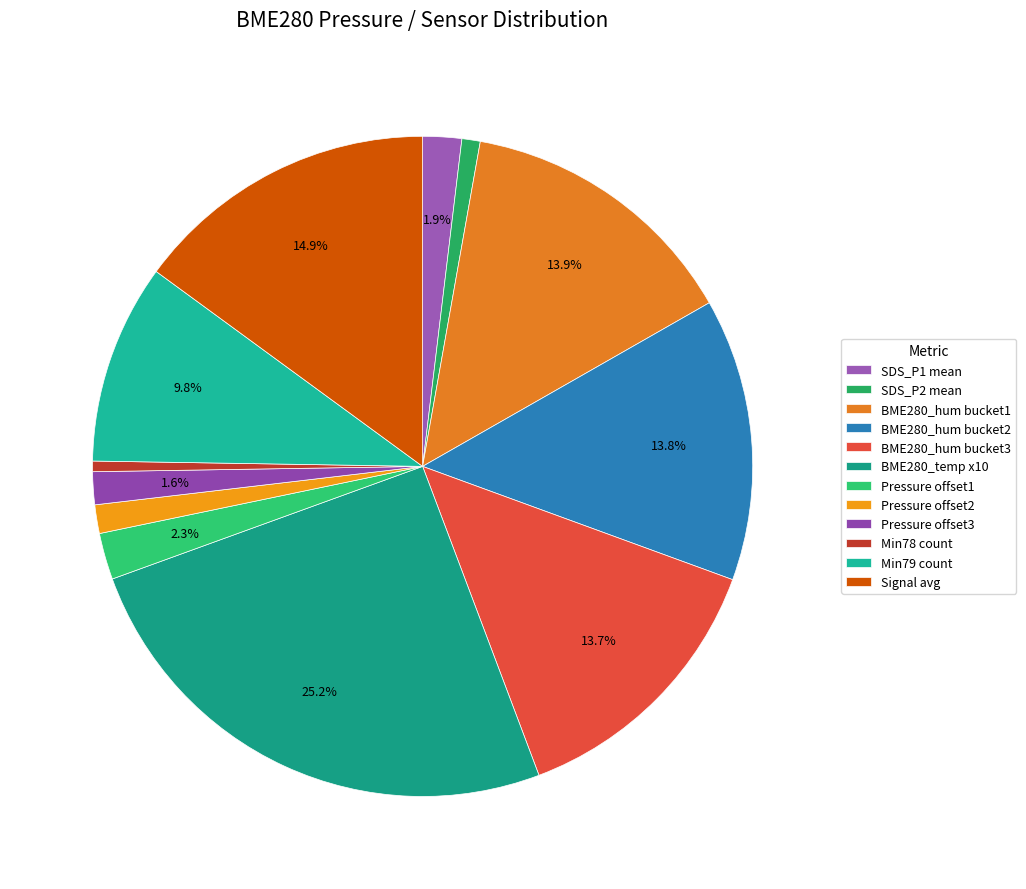

Count the number of slices in the pie.

12